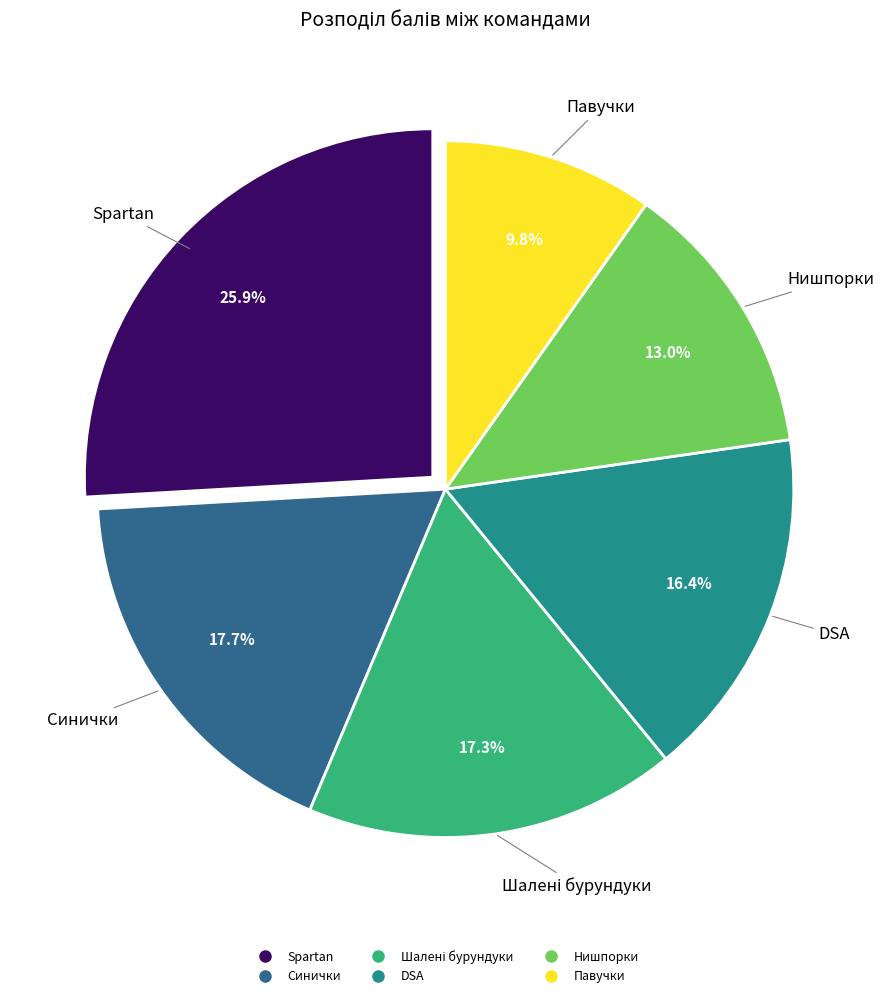

To the nearest percent, what is the difference between the Синички and DSA slice percentages?

1%